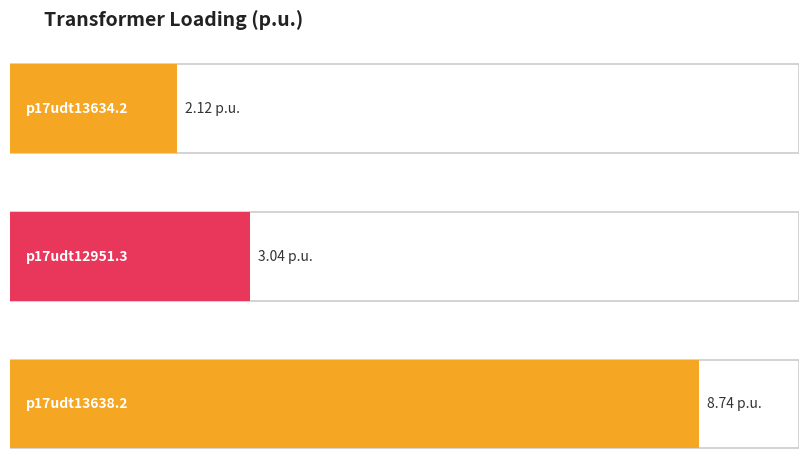

What is the change in value from p17udt12951.3 to p17udt13638.2?

+5.7